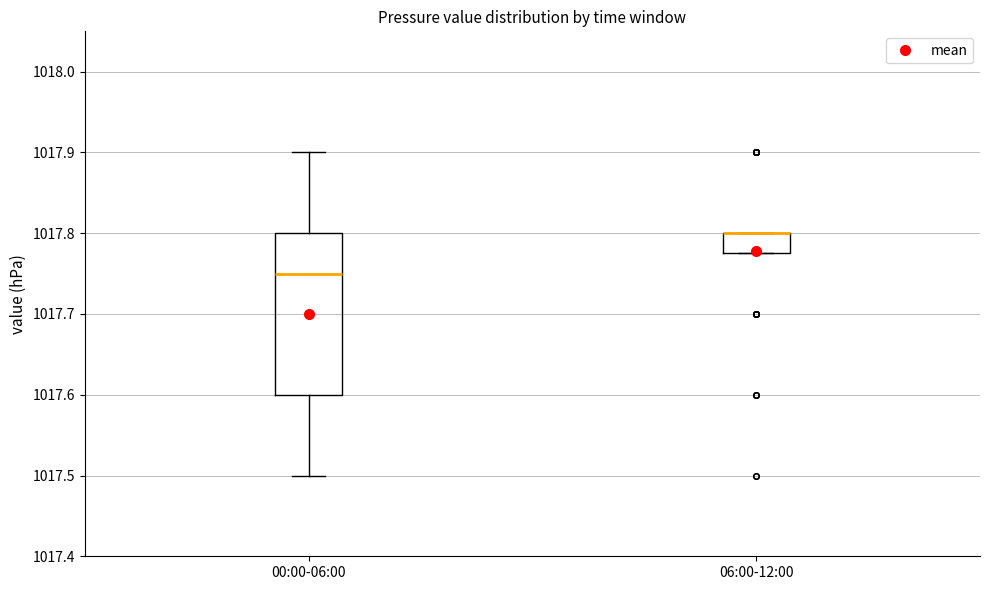

Comparing the boxes themselves (not the whiskers), which one is the tallest?

00:00-06:00